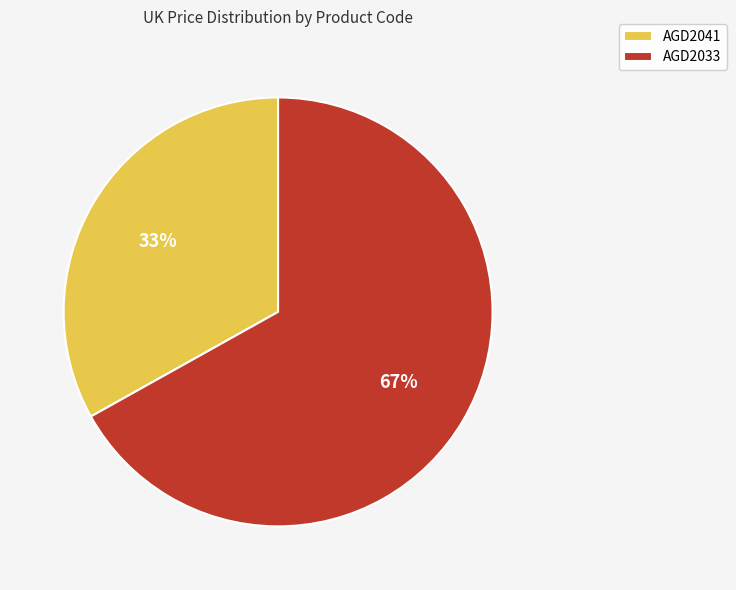

Which has a higher value, AGD2041 or AGD2033?

AGD2033